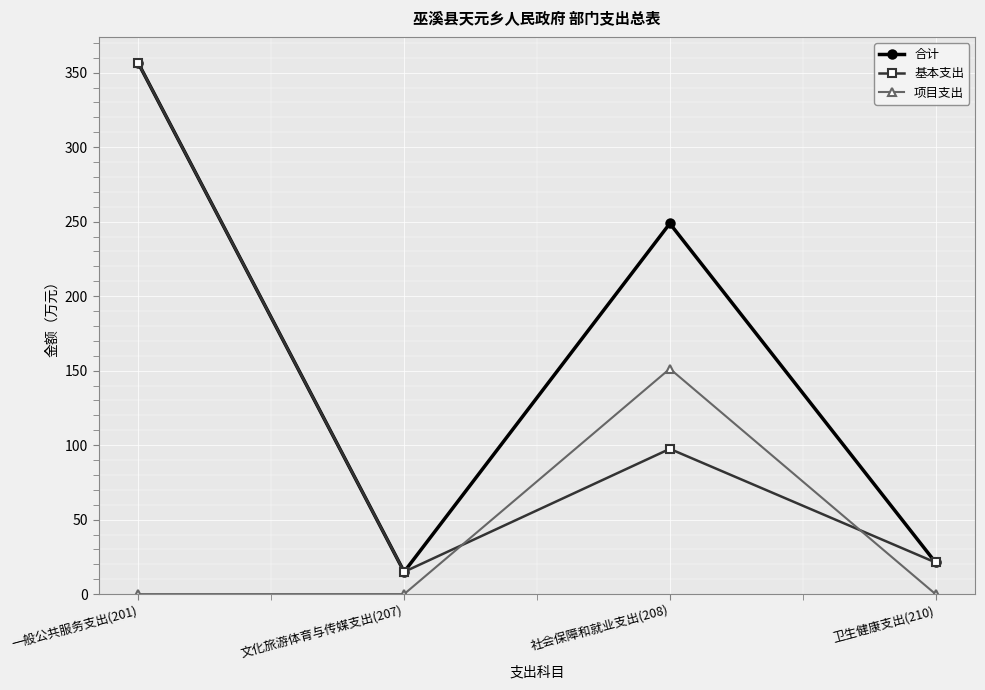

At how many categories does at least one series exceed 47?

2